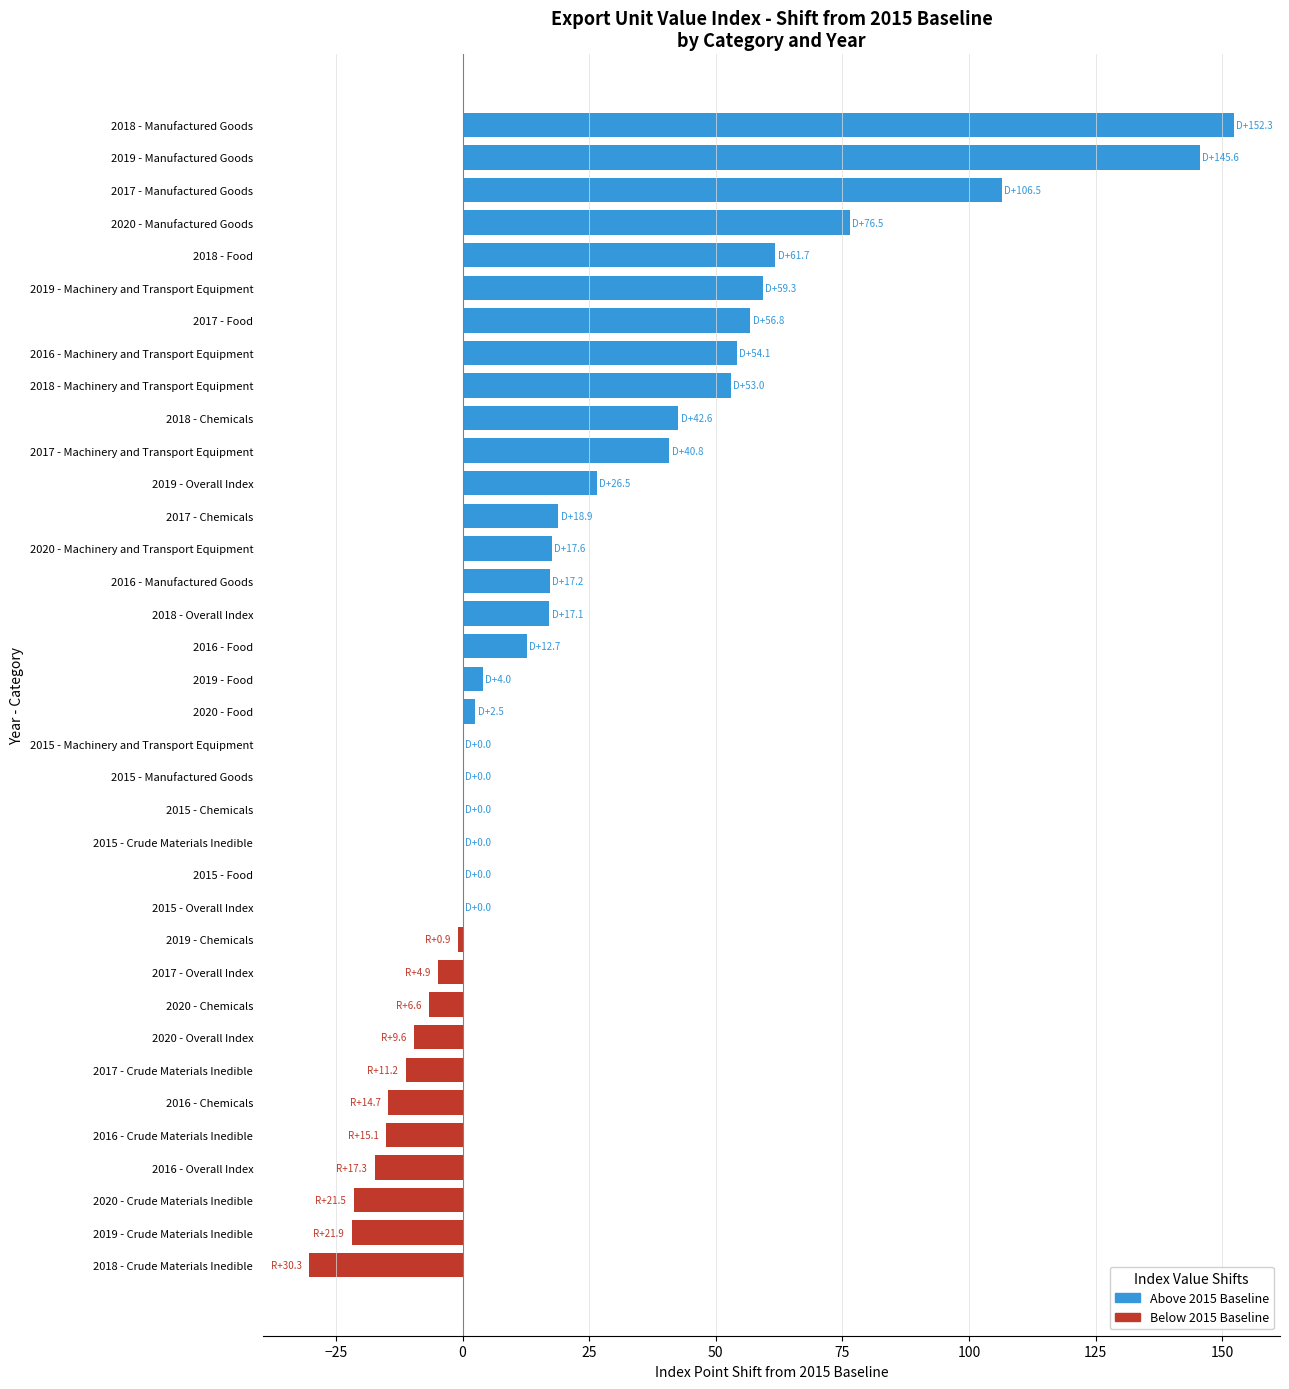

What value does the data have at 2018 - Machinery and Transport Equipment?

53.0